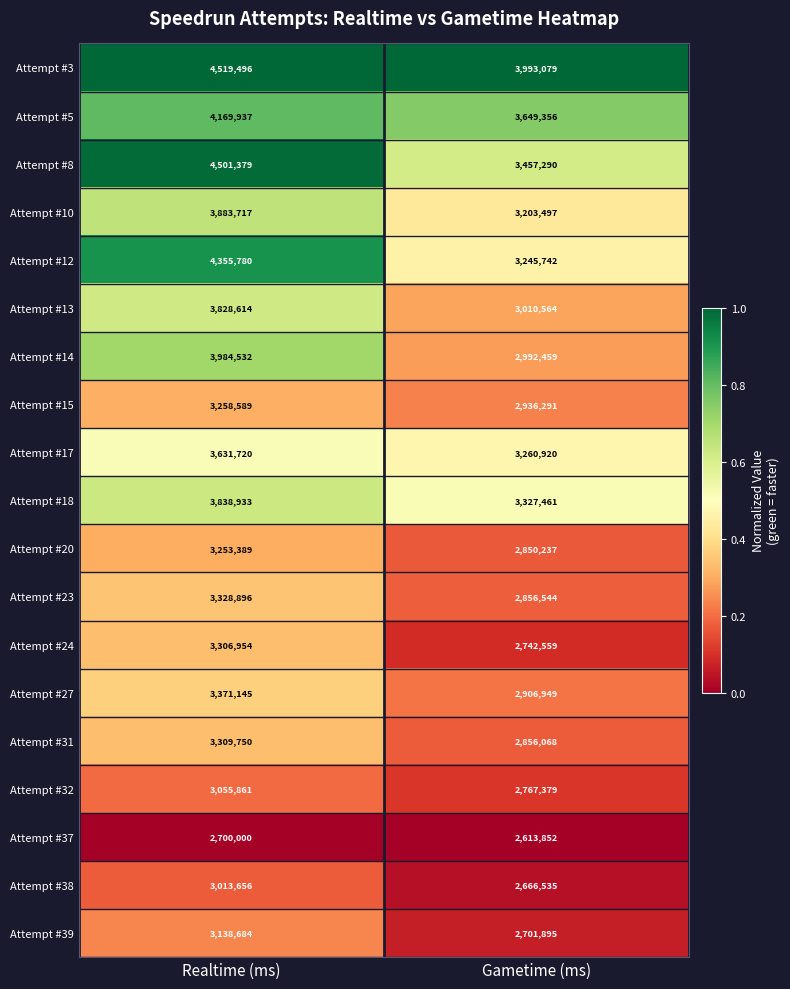

True or false: Attempt #38 has a value of 3013656 at Realtime (ms).

True